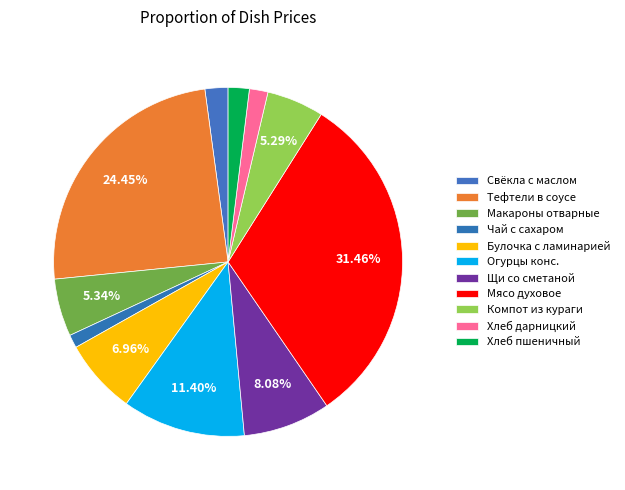

How many slices are in this pie chart?

11